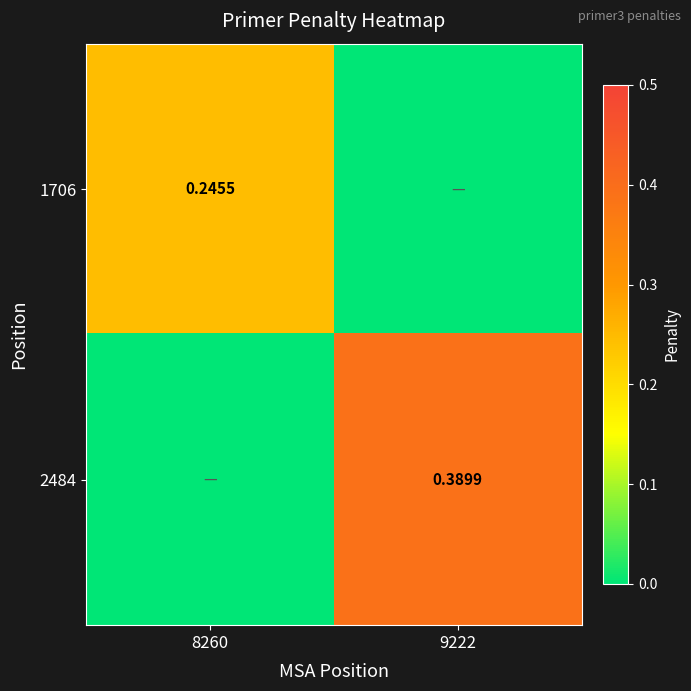

Is the value of 2484 at 9222 greater than the value of 1706 at 8260?

Yes